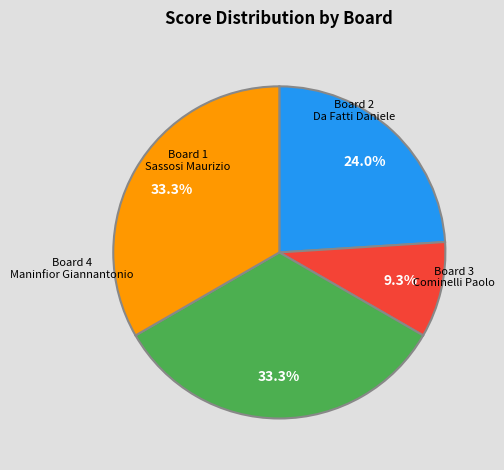

Is there any slice that represents more than half of the pie?

No